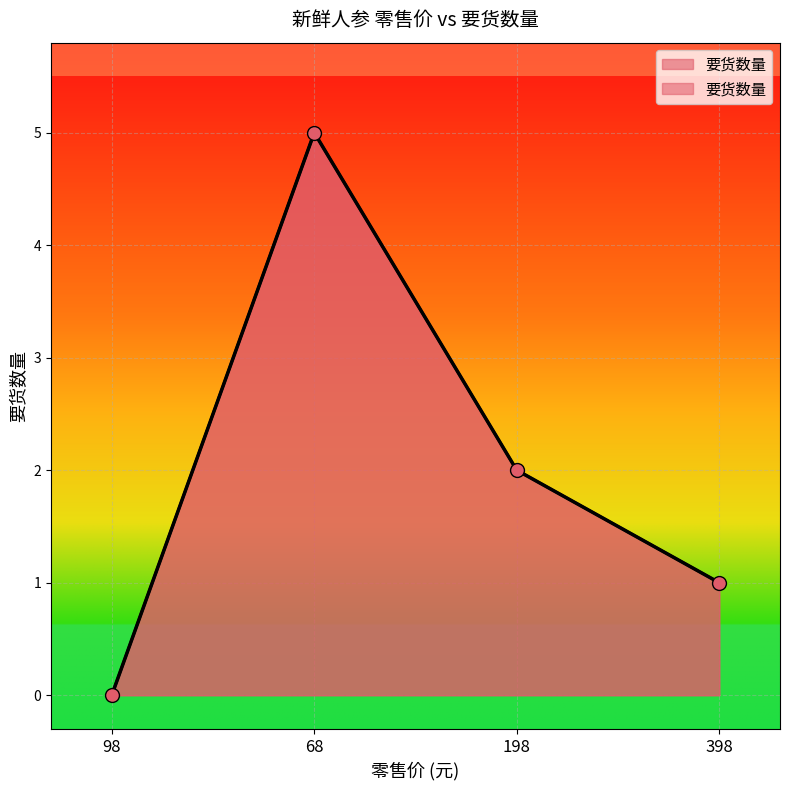

Which has a higher value, 398 or 198?

198